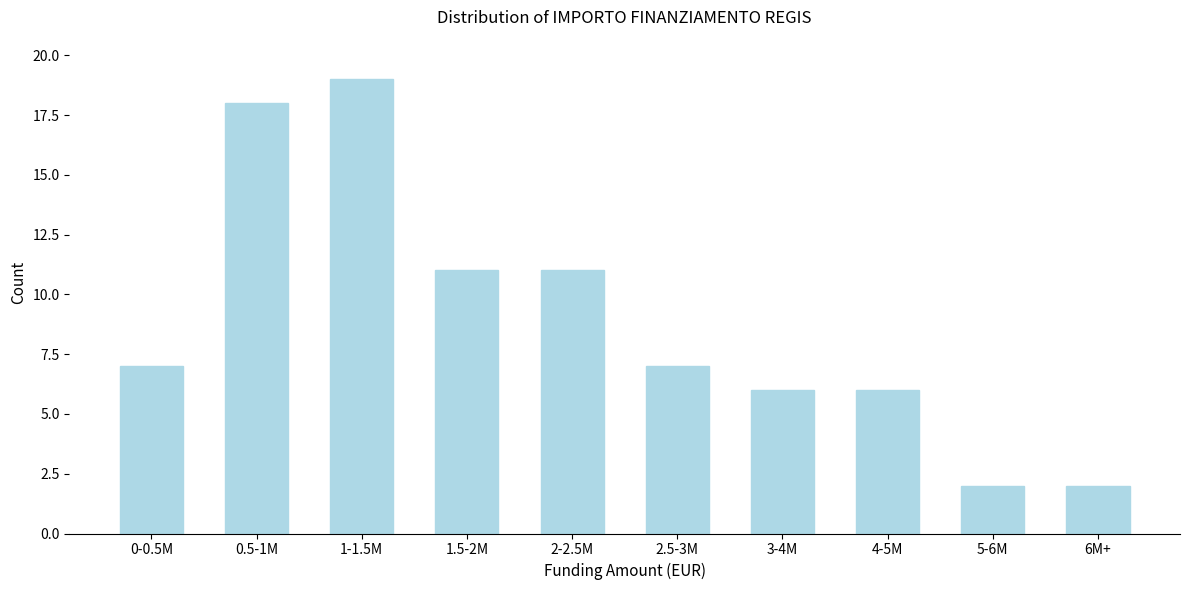

Reading left to right, transcribe all the data shown in this chart.

7	18	19	11	11	7	6	6	2	2